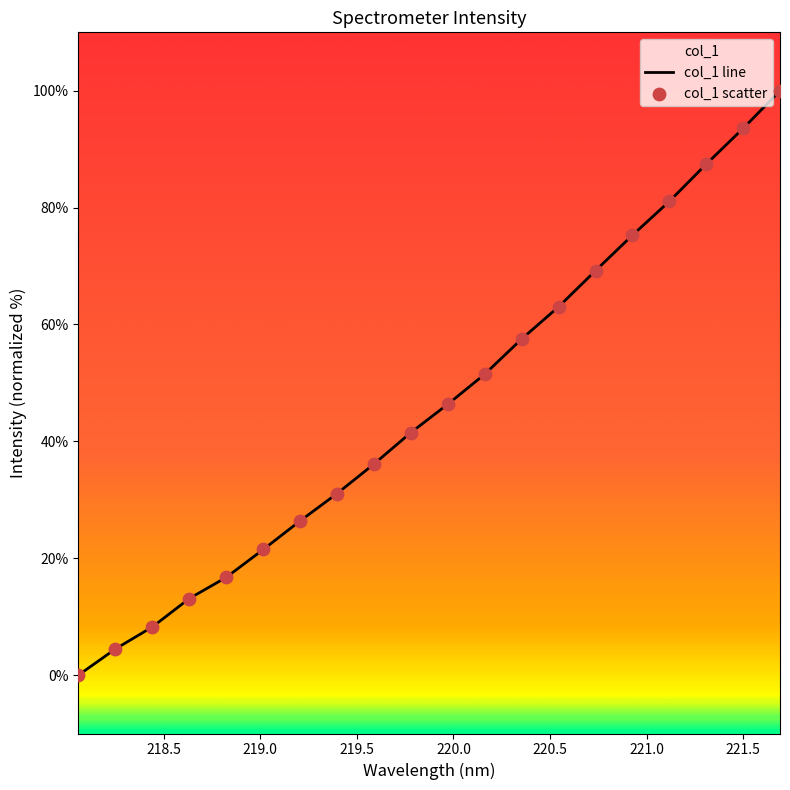

Which series has the largest total across all categories?

col_1 line